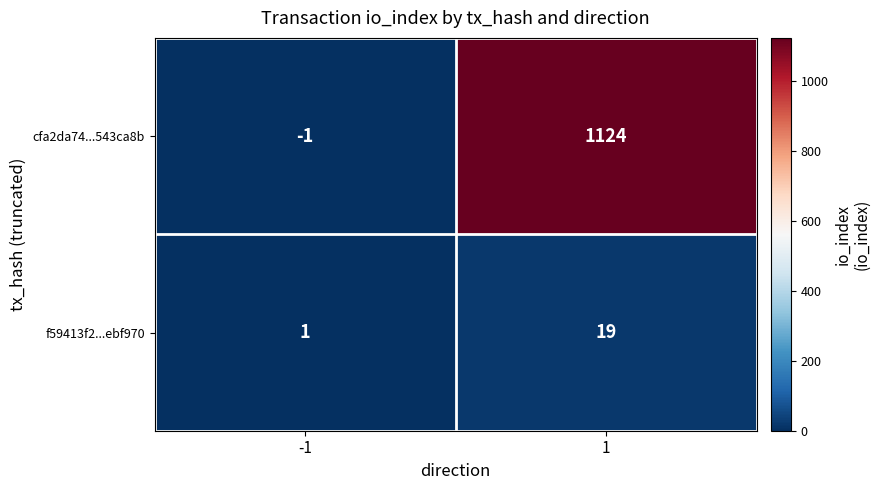

Is the value of f59413f2...ebf970 at -1 greater than the value of cfa2da74...543ca8b at 1?

No